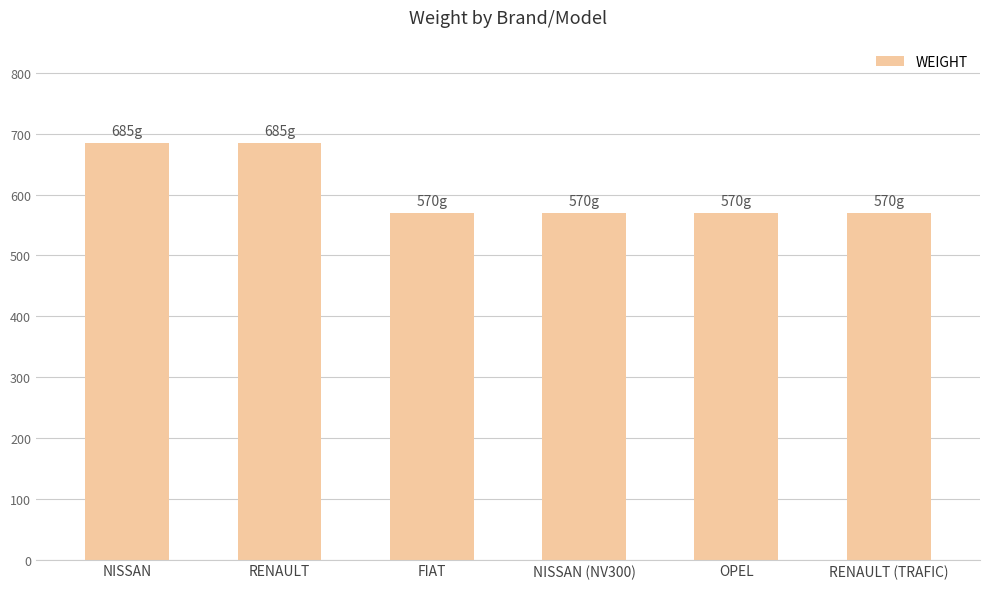

Are the bars grouped side by side (vs. stacked)?

No